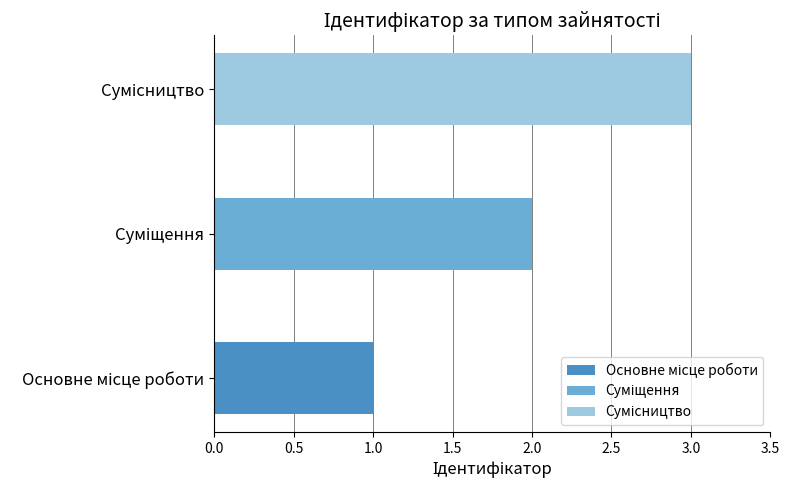

What is the change in value from Основне місце роботи to Суміщення?

+1